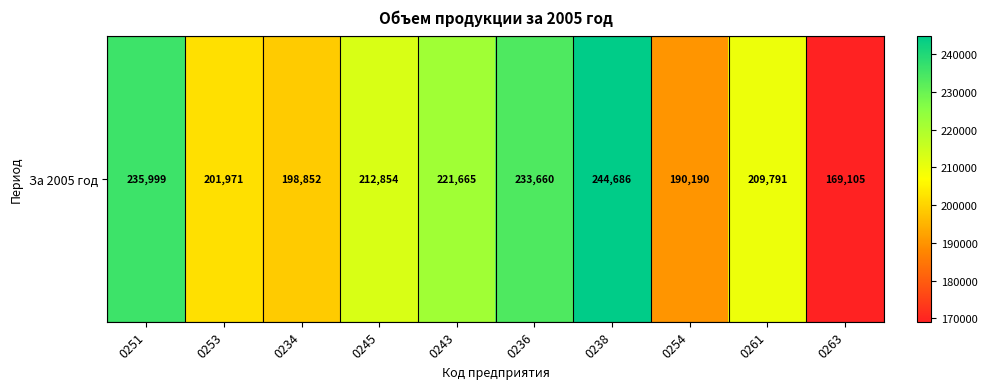

What is the difference between the values at 0238 and 0245?

31832